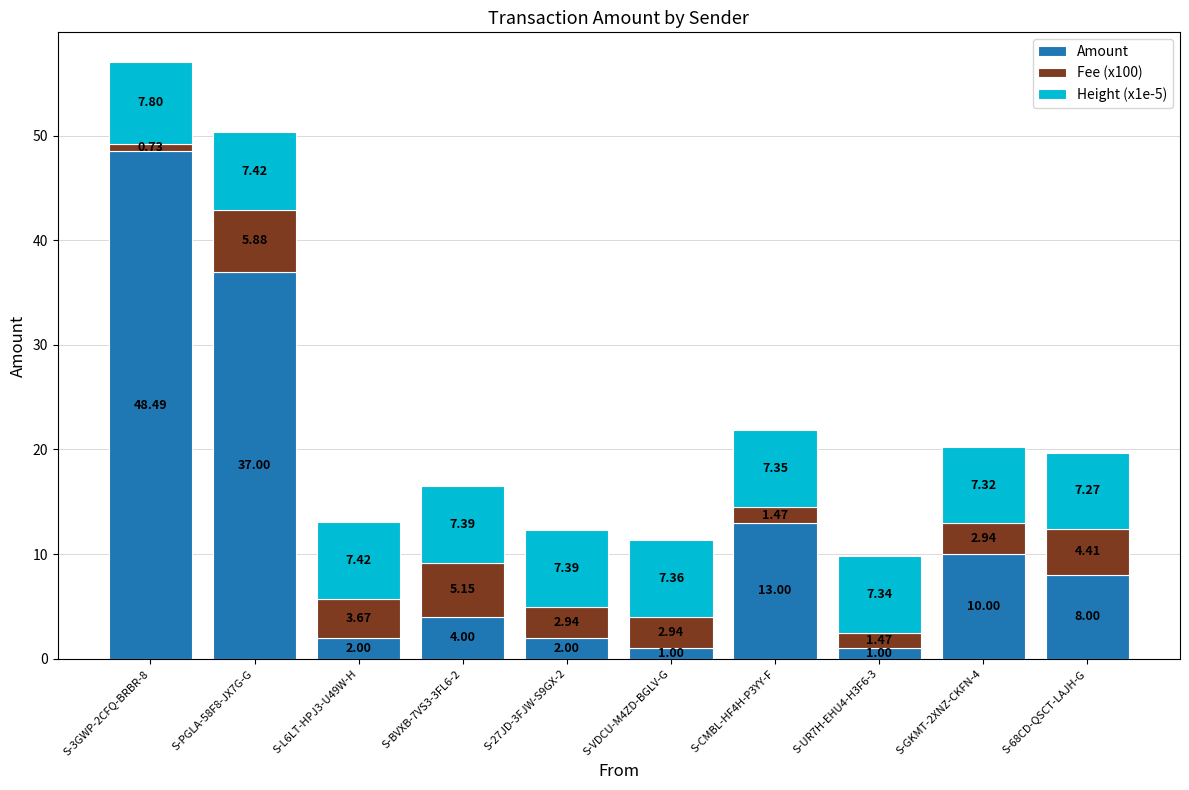

What is the total value across all series at S-PGLA-58F8-JX7G-G?

50.3